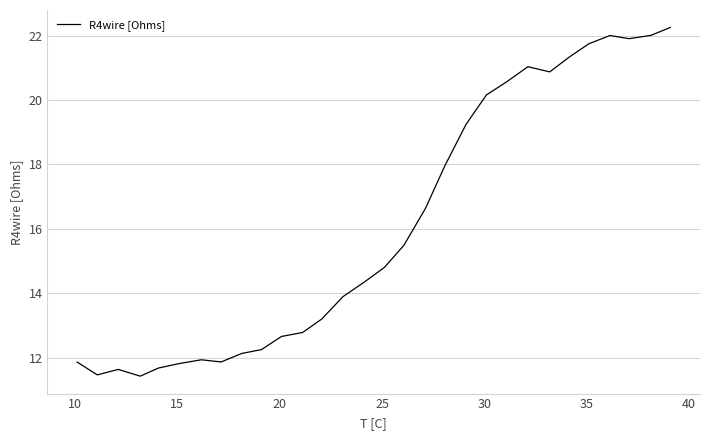

What is the difference between the maximum and minimum values?

10.8